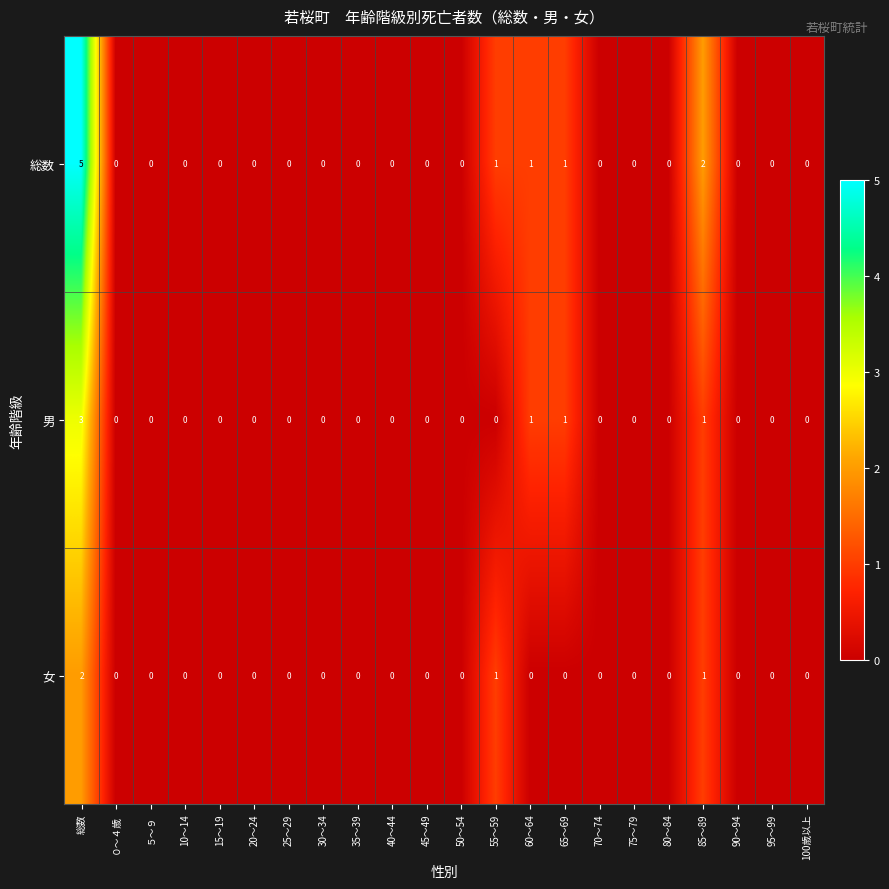

List the series in order of their peak value, lowest first.

女, 男, 総数